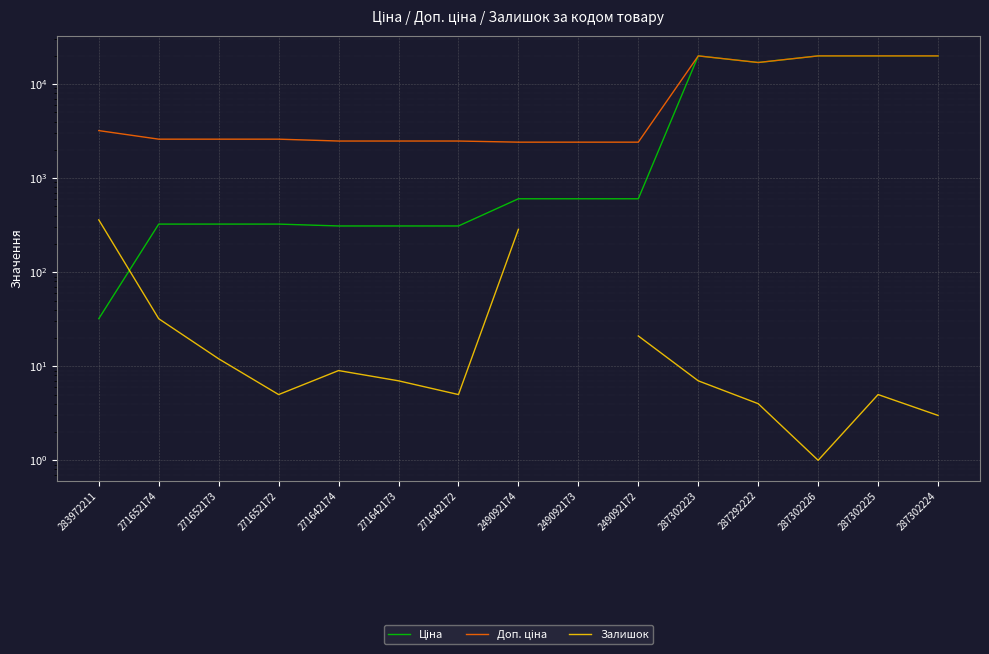

Between 249092173 and 271652172, which is larger?

249092173